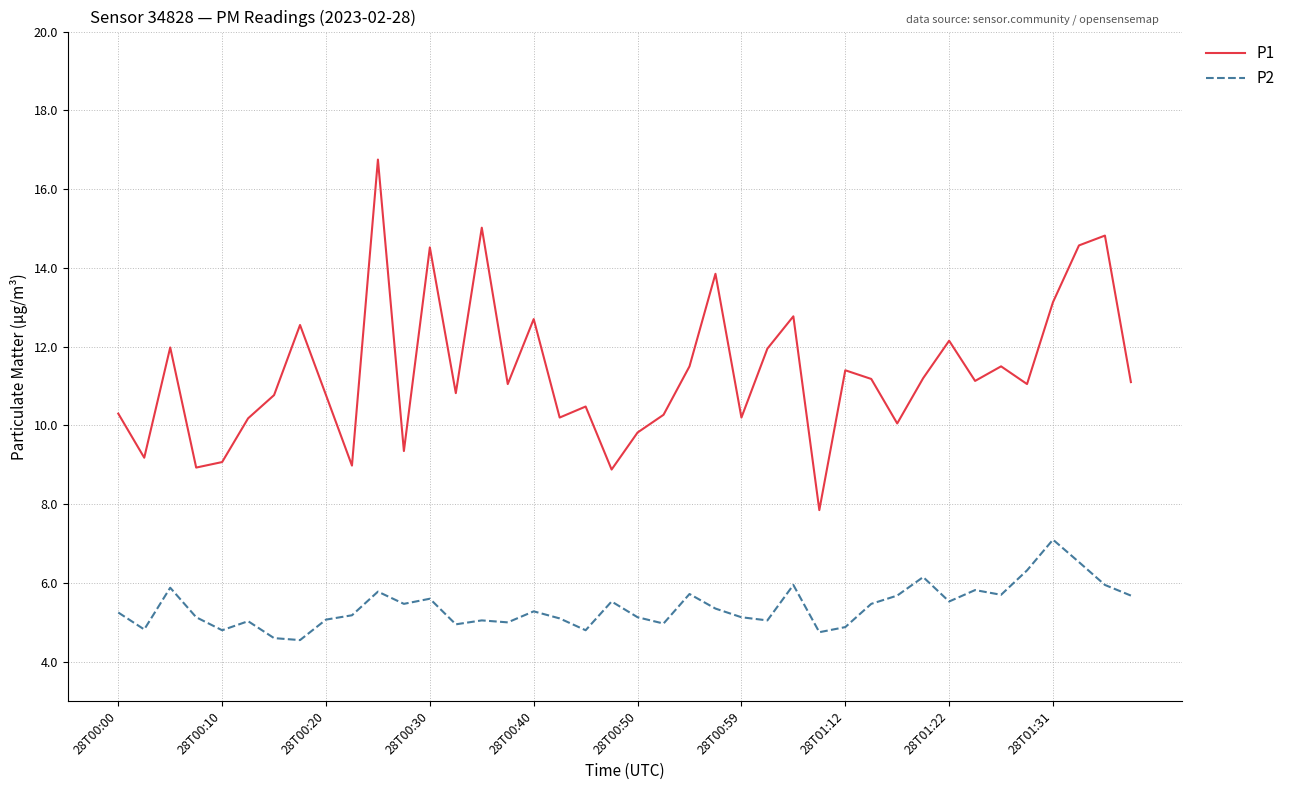

Which series has the widest spread of values?

P1